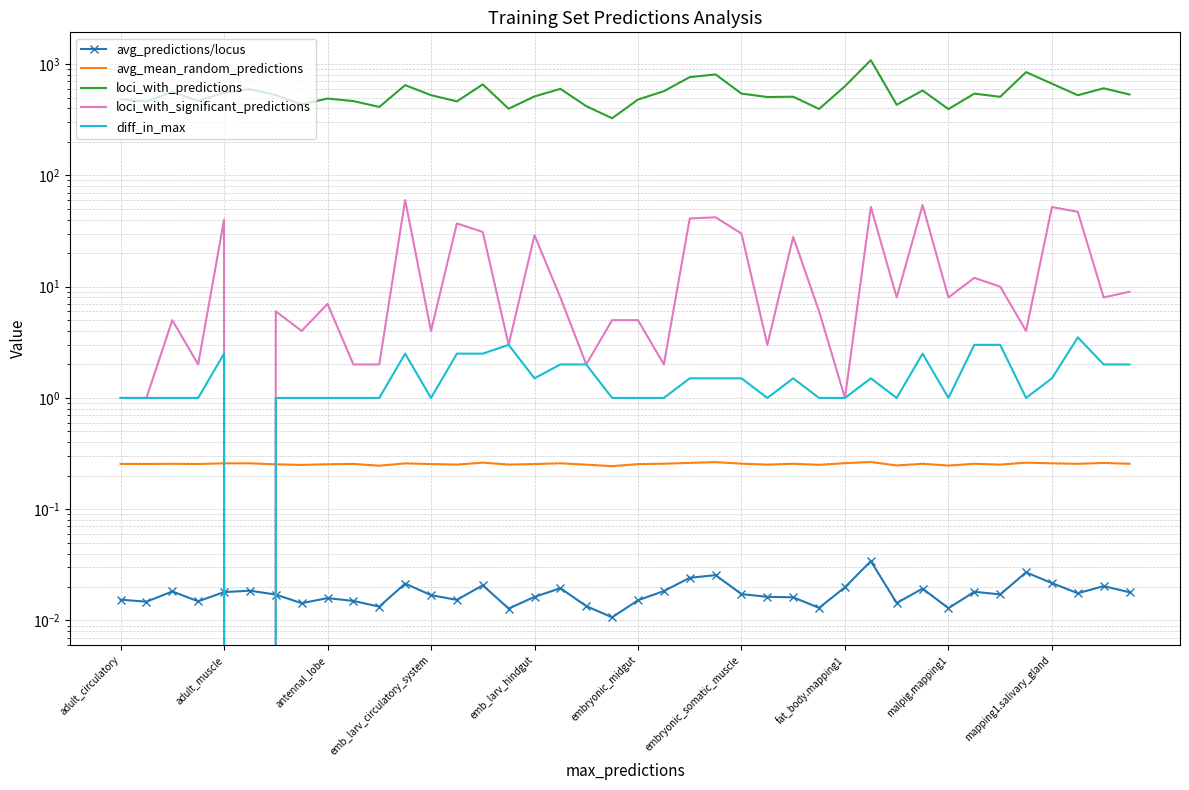

Is it true that loci_with_significant_predictions equals 10.6 at embryonic_somatic_muscle?

False